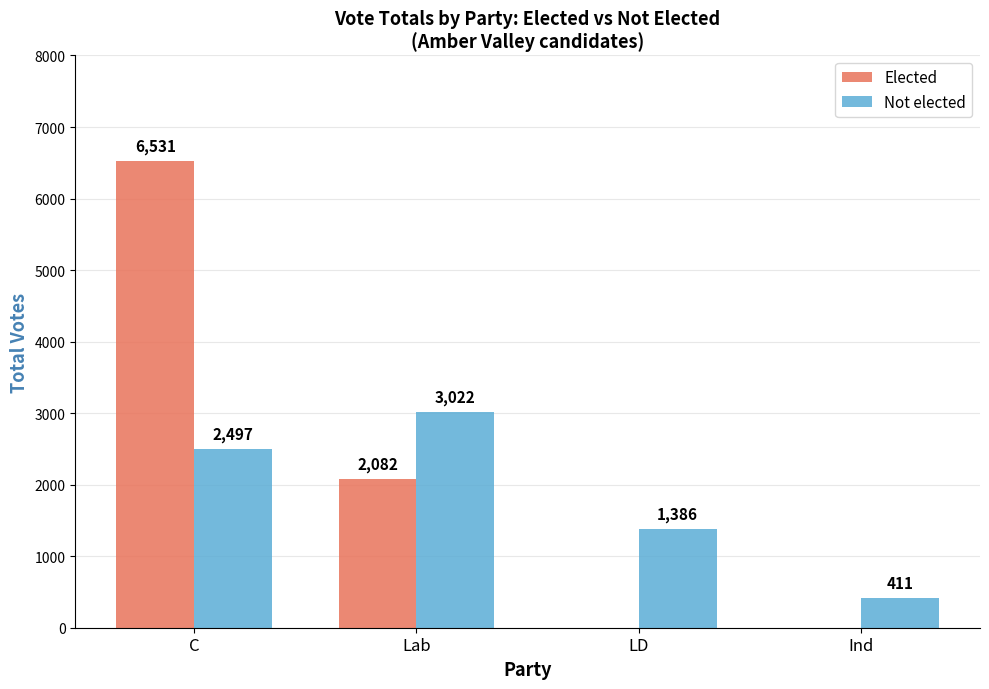

Count the number of categories in the chart.

4